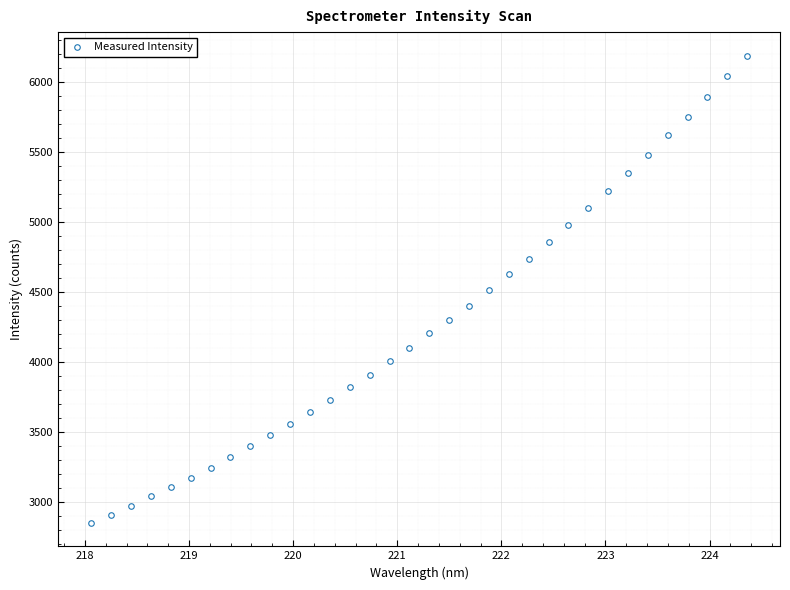

What is the range of Y values (max minus min)?

3334.1